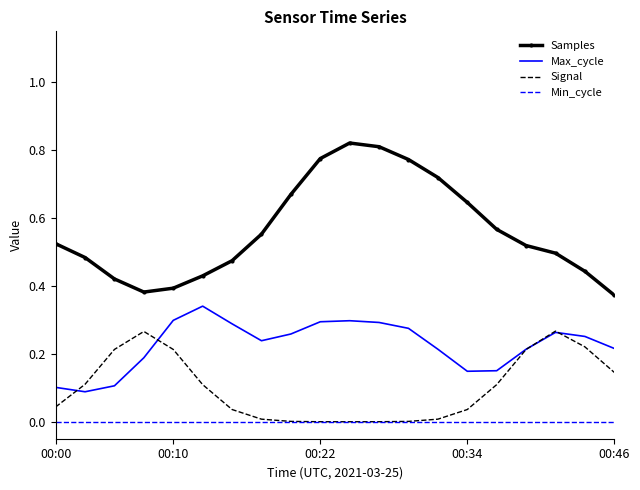

List the series in order of their overall mean, lowest first.

Min_cycle, Signal, Max_cycle, Samples